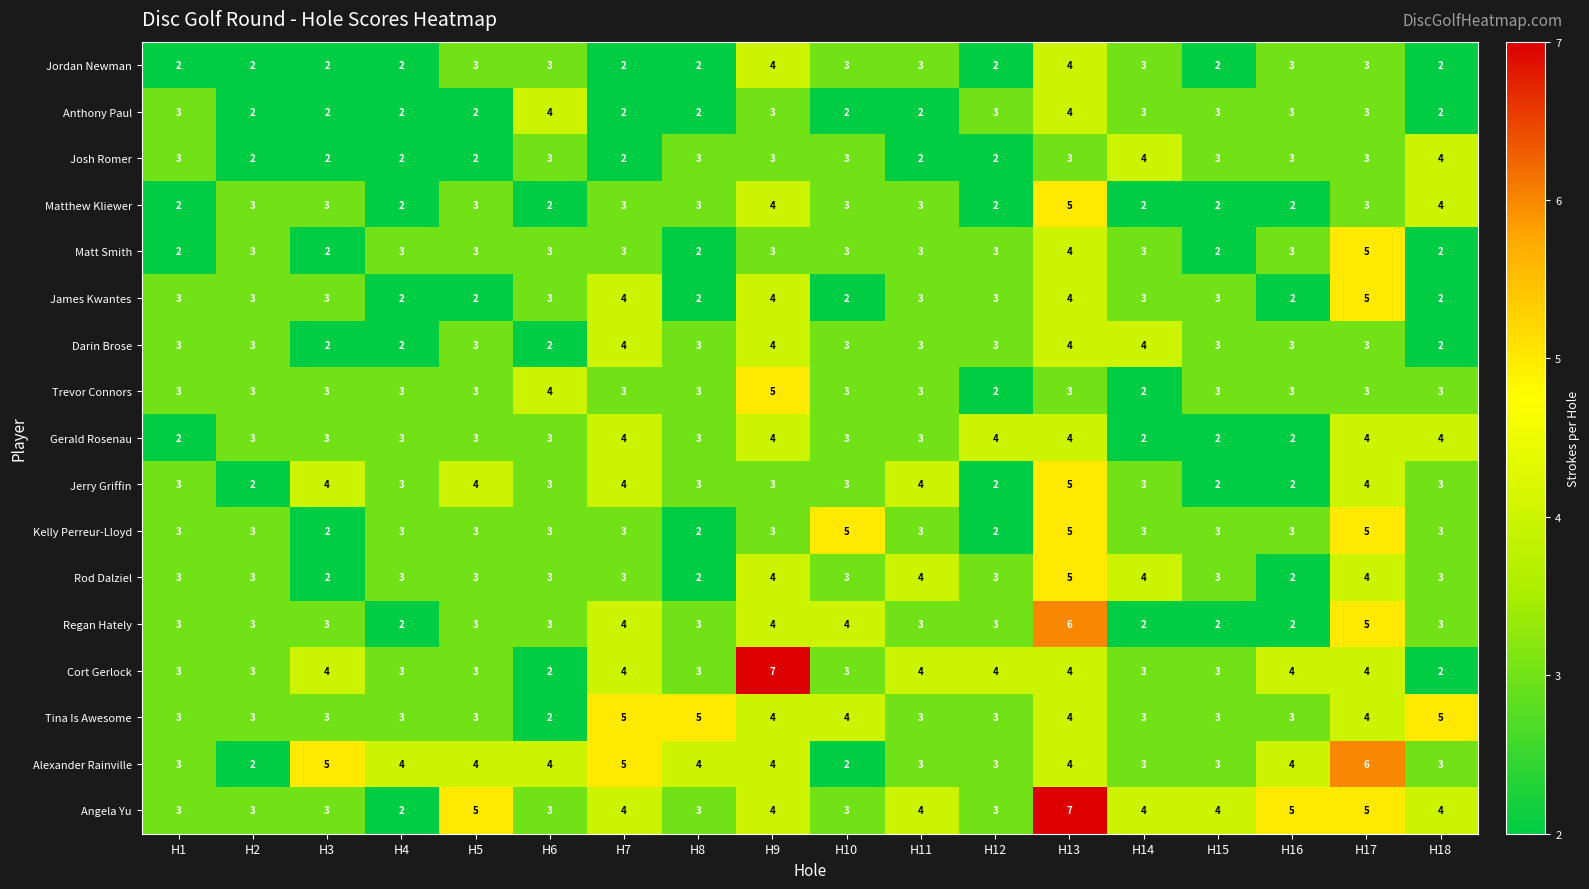

The value of Matthew Kliewer at H13 is 5. True or false?

True